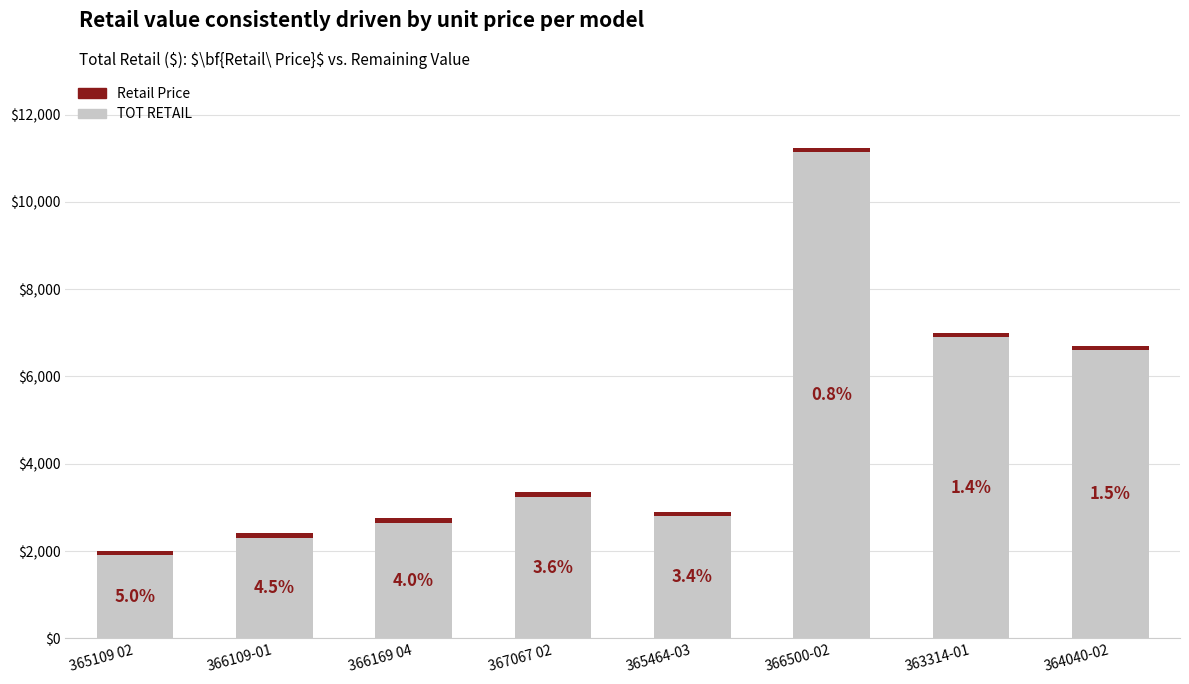

The Retail Price series shows 48.7 at 367067 02. True or false?

False